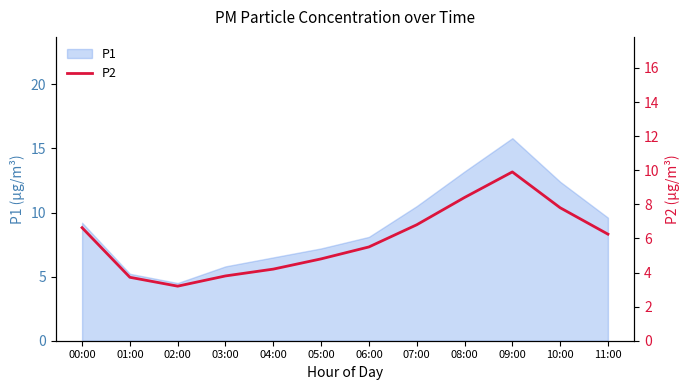

Reading right to left, list all the values displayed in this chart.

6.2	7.8	9.9	8.4	6.8	5.5	4.8	4.2	3.8	3.2	3.7	6.6